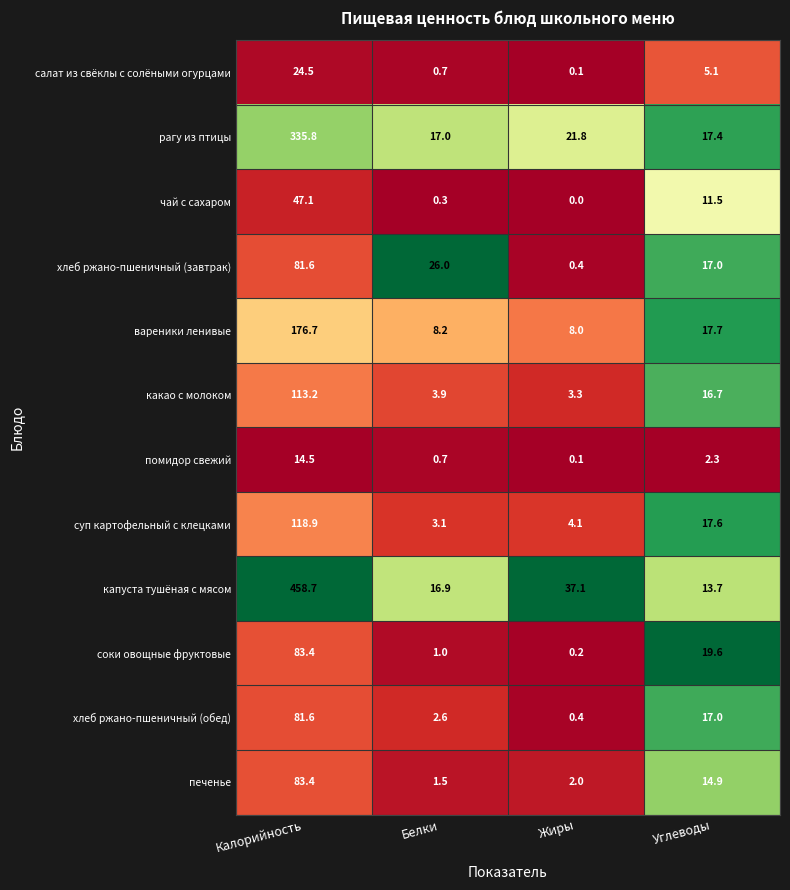

Which label corresponds to the smallest value in the chart?

Жиры